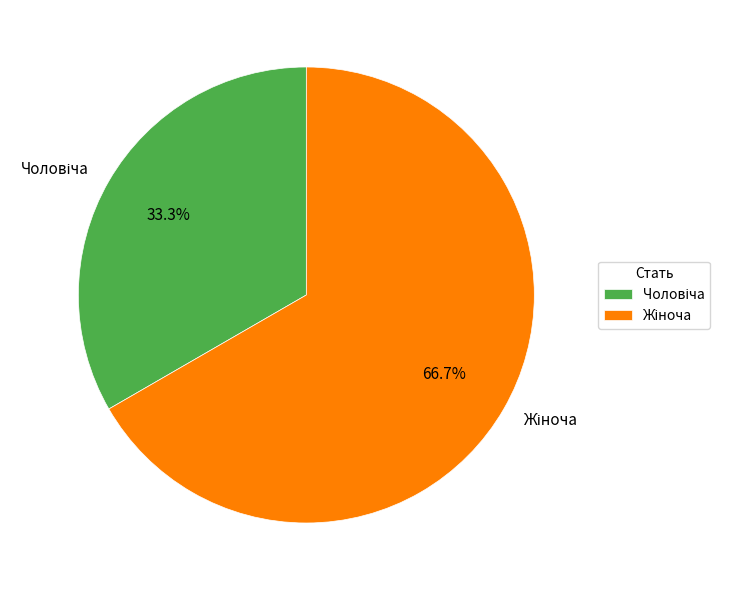

Count the number of slices in the pie.

2